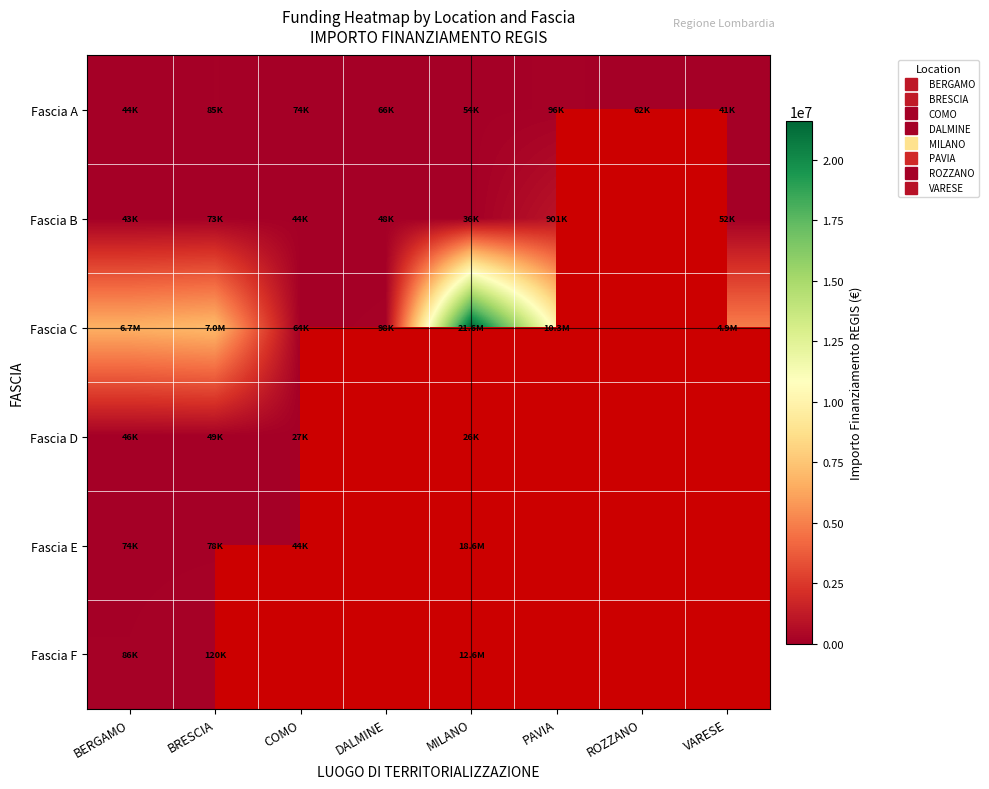

At which label is Fascia F closest to 6347598?

BRESCIA